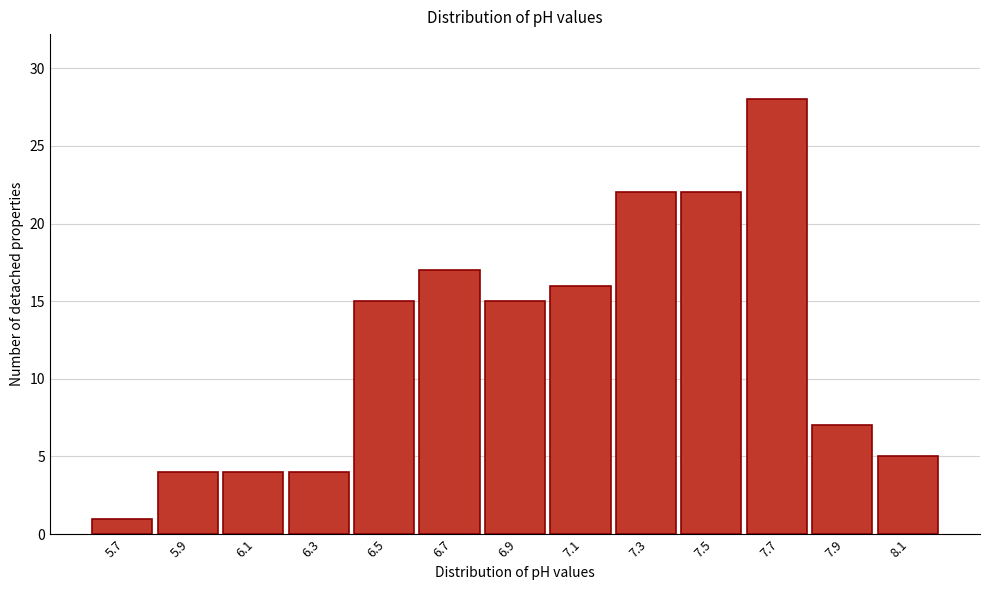

Reading right to left, what are all the values shown in this chart?

5	7	28	22	22	16	15	17	15	4	4	4	1